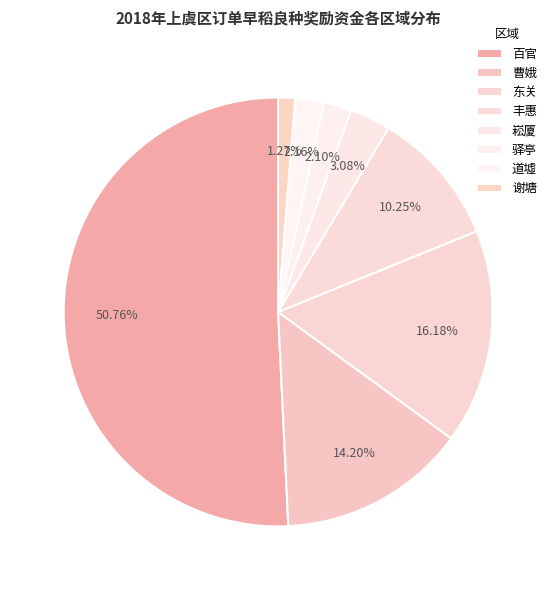

Do 道墟 and 驿亭 together represent more than half of the pie?

No